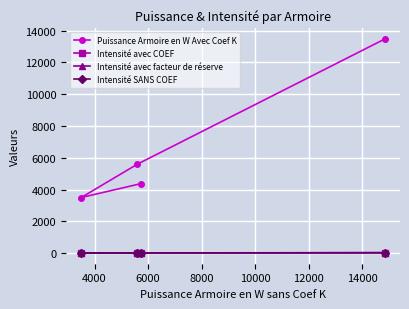

True or false: Intensité avec facteur de réserve and Intensité avec COEF intersect in this chart.

False